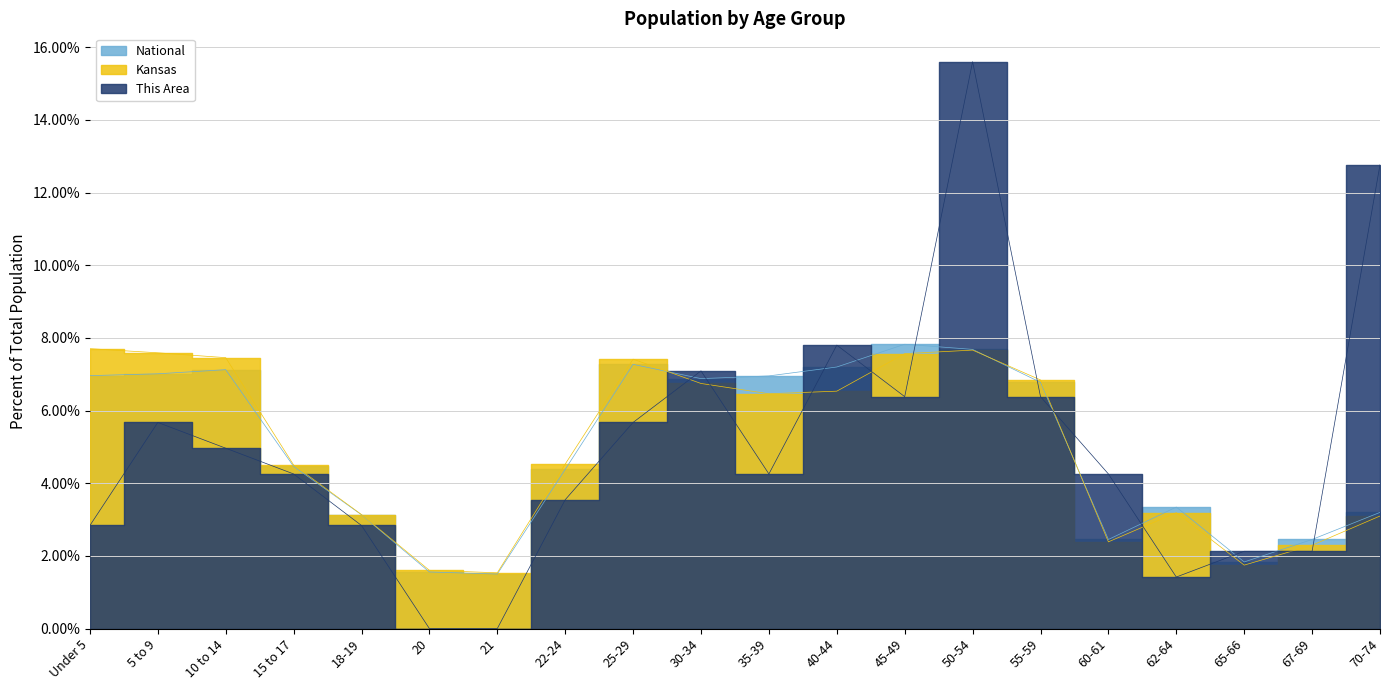

Where does the This Area series first go above 4?

5 to 9